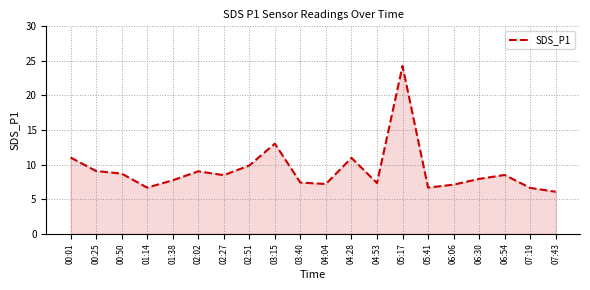

Is it true that the value at 00:01 is 3.7?

False